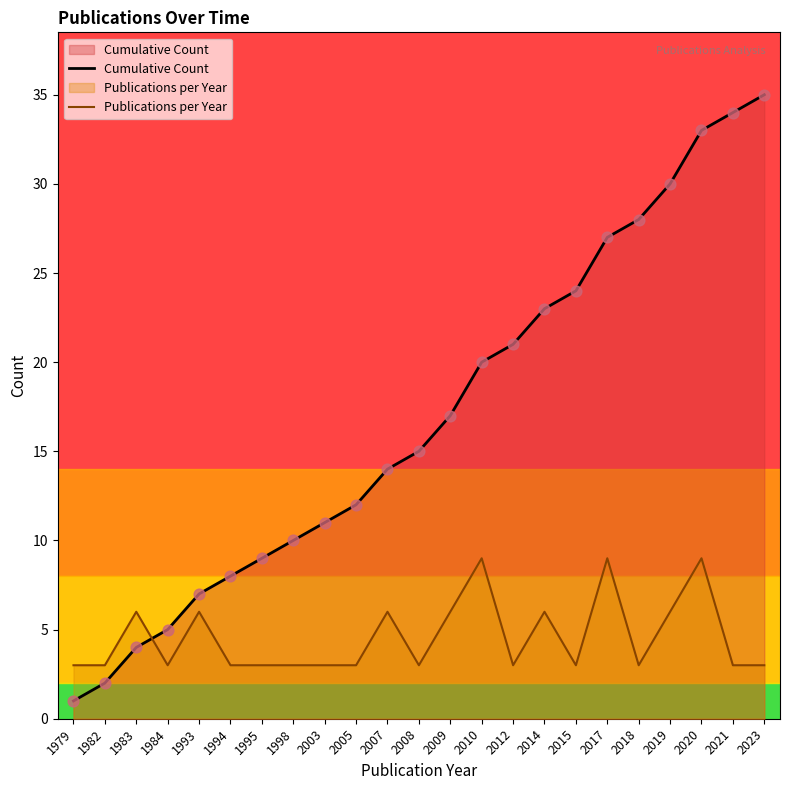

Which series has the largest Y range (max minus min)?

Cumulative Count